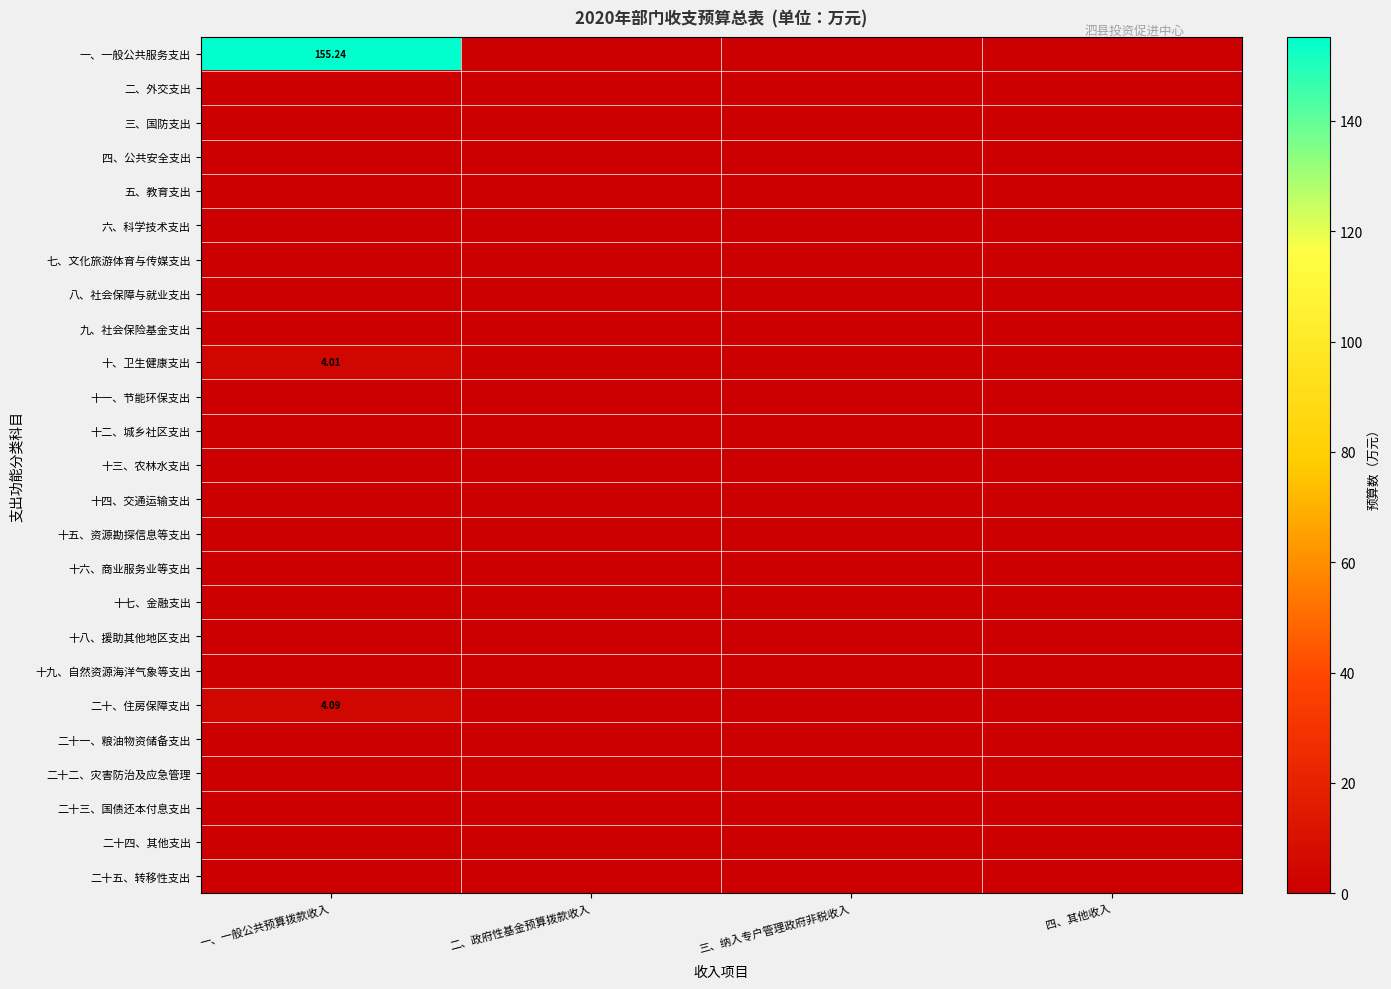

What is the greatest value displayed?

155.2